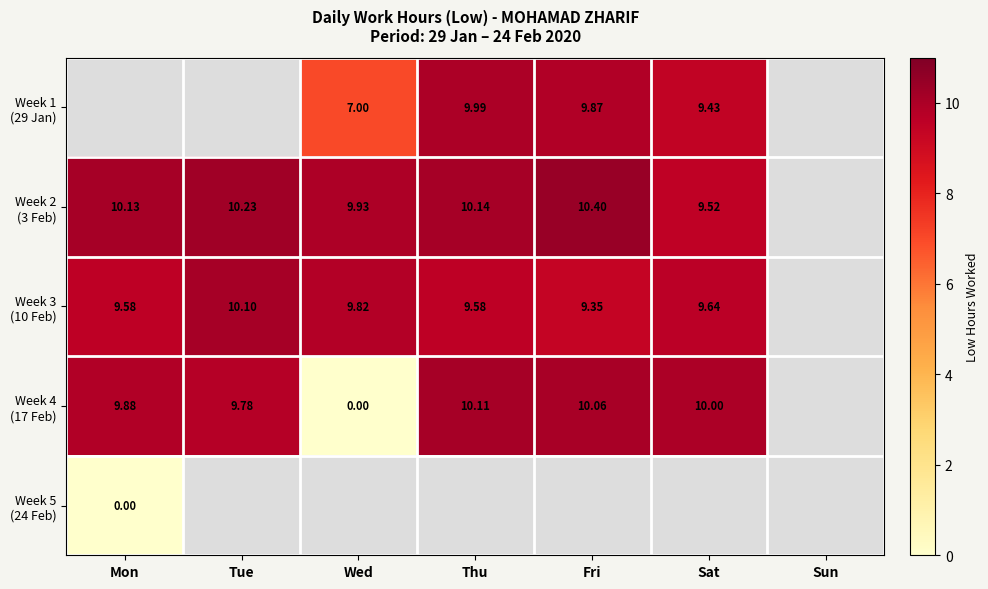

The Week 2 (3 Feb) series shows 10.2 at Tue. True or false?

True